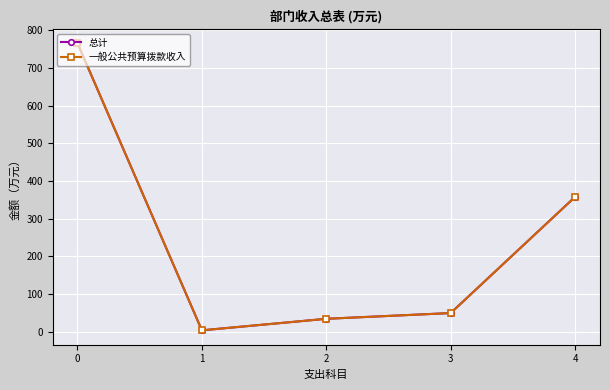

True or false: 一般公共预算拨款收入 and 总计 intersect in this chart.

False